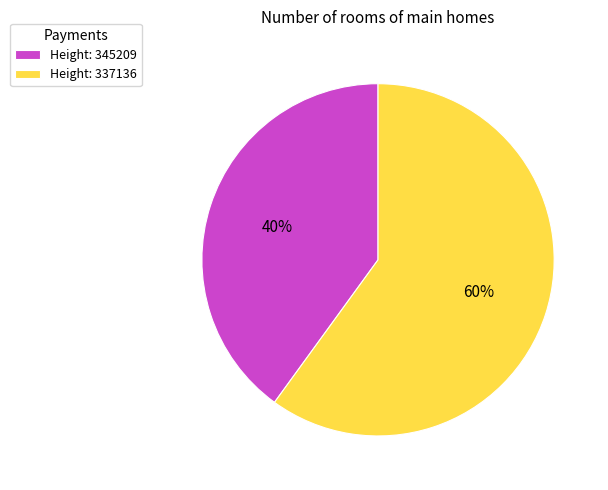

The Height: 337136 slice represents 60% of the pie. True or false?

True